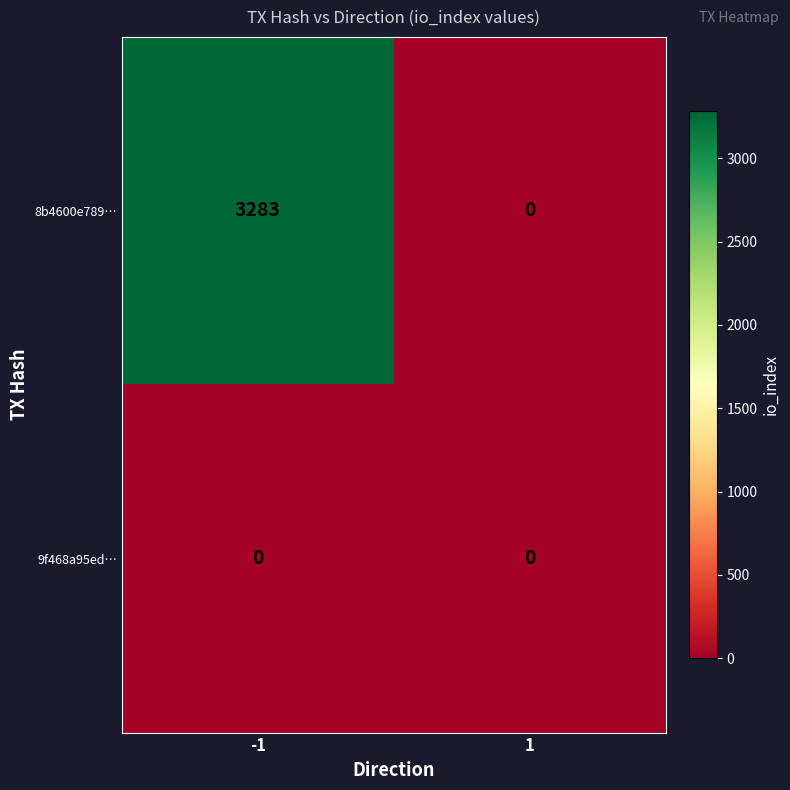

Reading right to left, what are all the values shown in this chart?

8b4600e789…: 0	3283
9f468a95ed…: 0	0